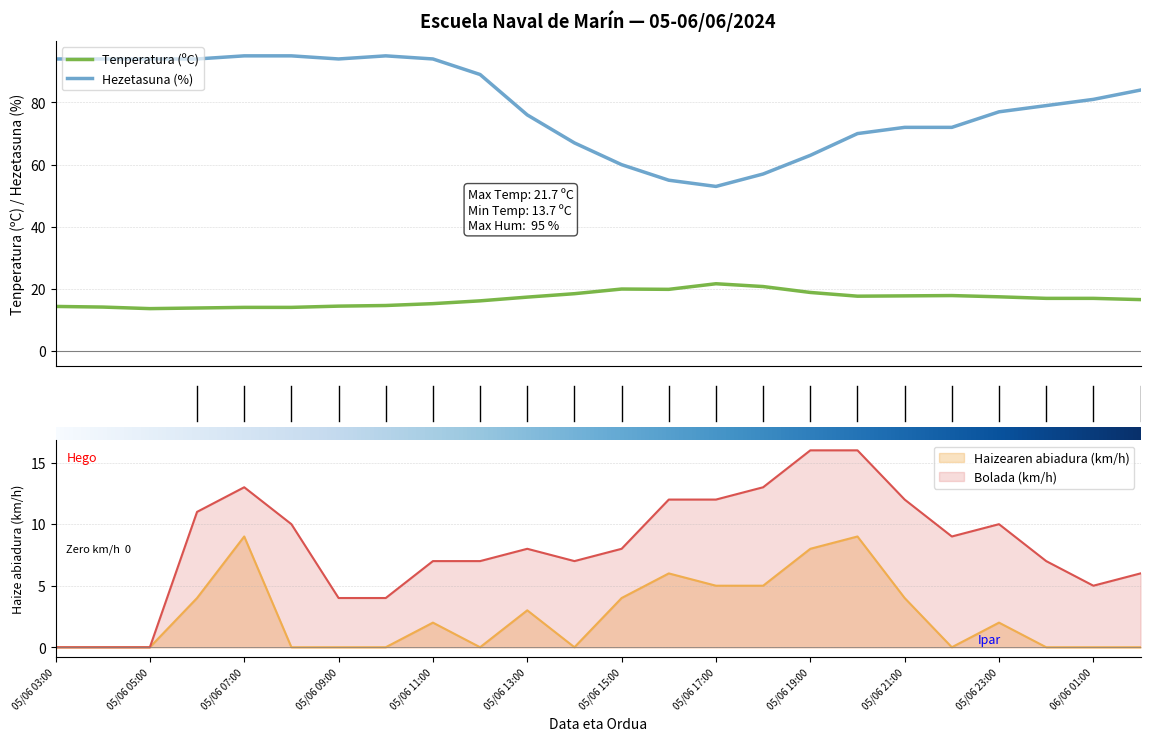

At which category is the sum across all series the highest?

05/06 07:00